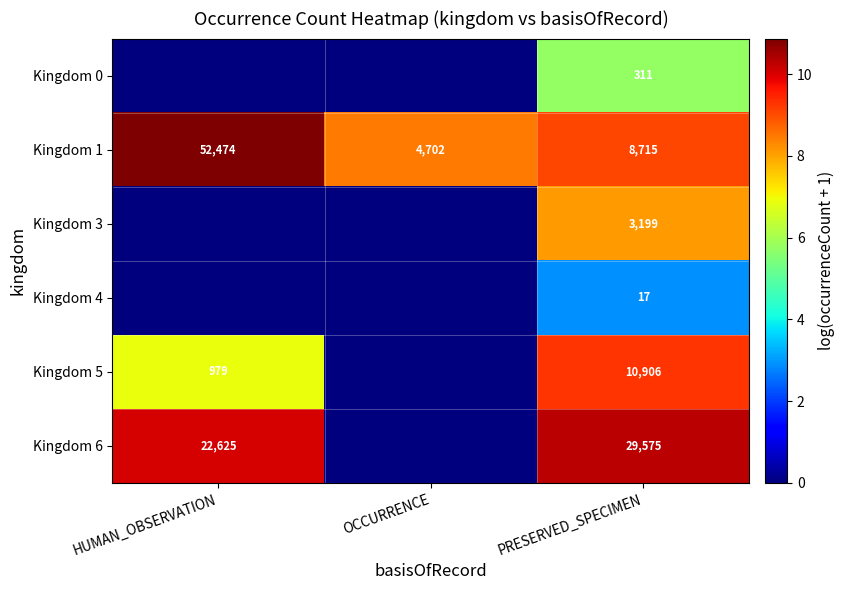

What is the average value of the Kingdom 1 series?

21964